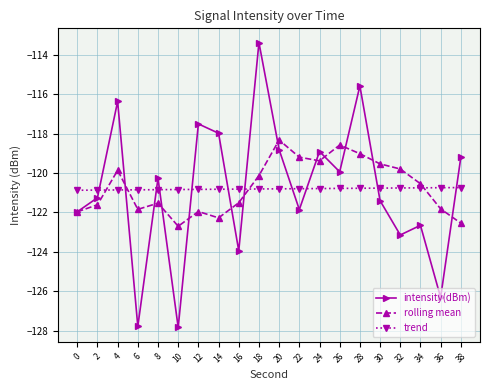

The trend series shows -56.8 at 14. True or false?

False